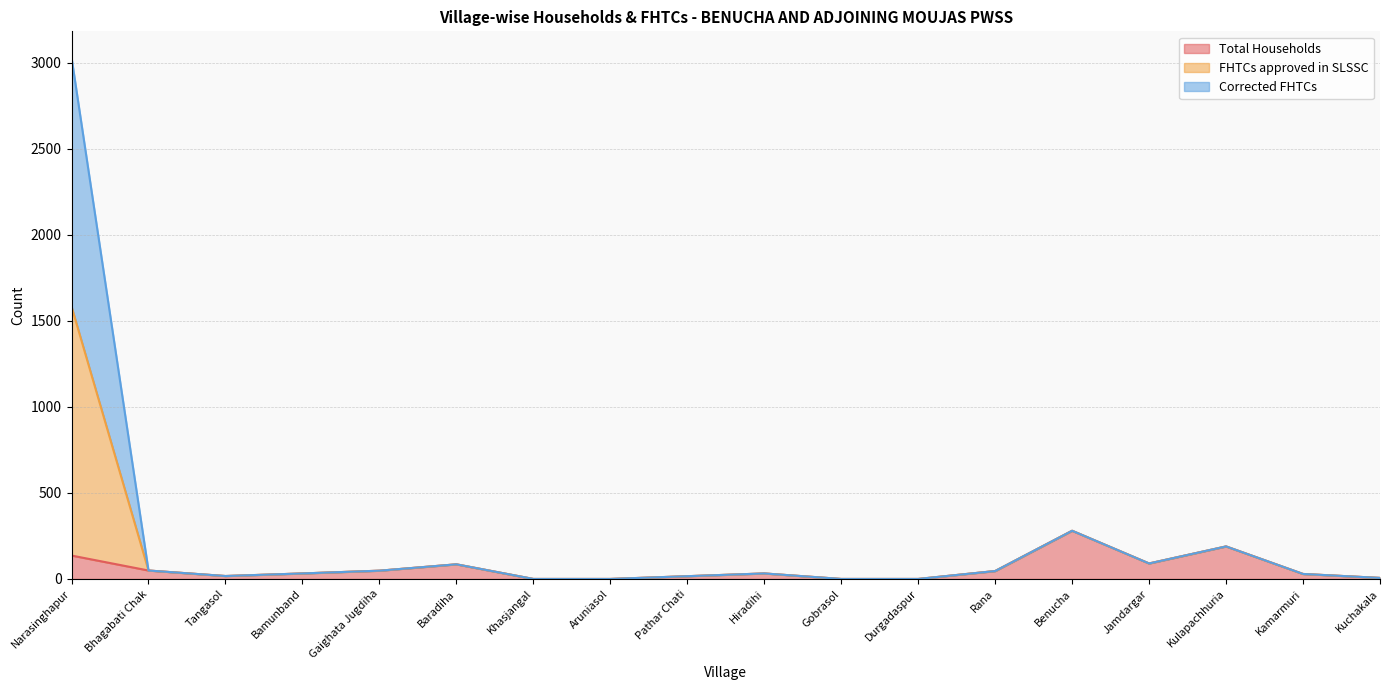

What is the label of the 18th point from the left?

Kuchakala